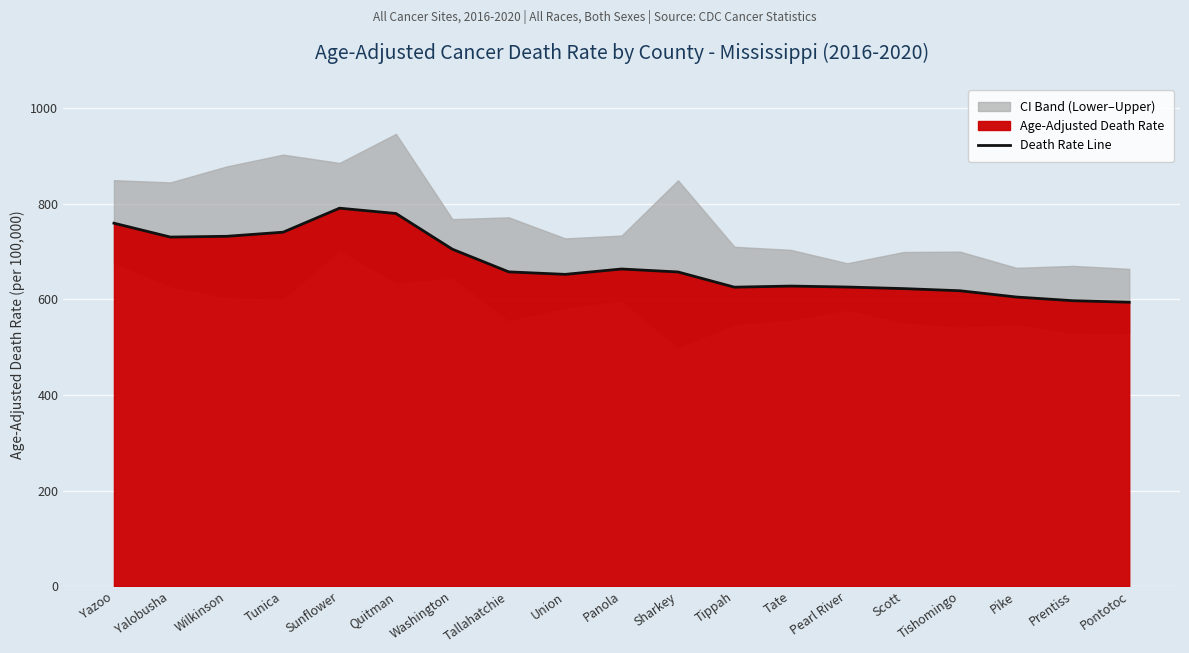

List the labels in order of value, smallest first.

Pontotoc, Prentiss, Pike, Tishomingo, Scott, Tippah, Pearl River, Tate, Union, Sharkey, Tallahatchie, Panola, Washington, Yalobusha, Wilkinson, Tunica, Yazoo, Quitman, Sunflower